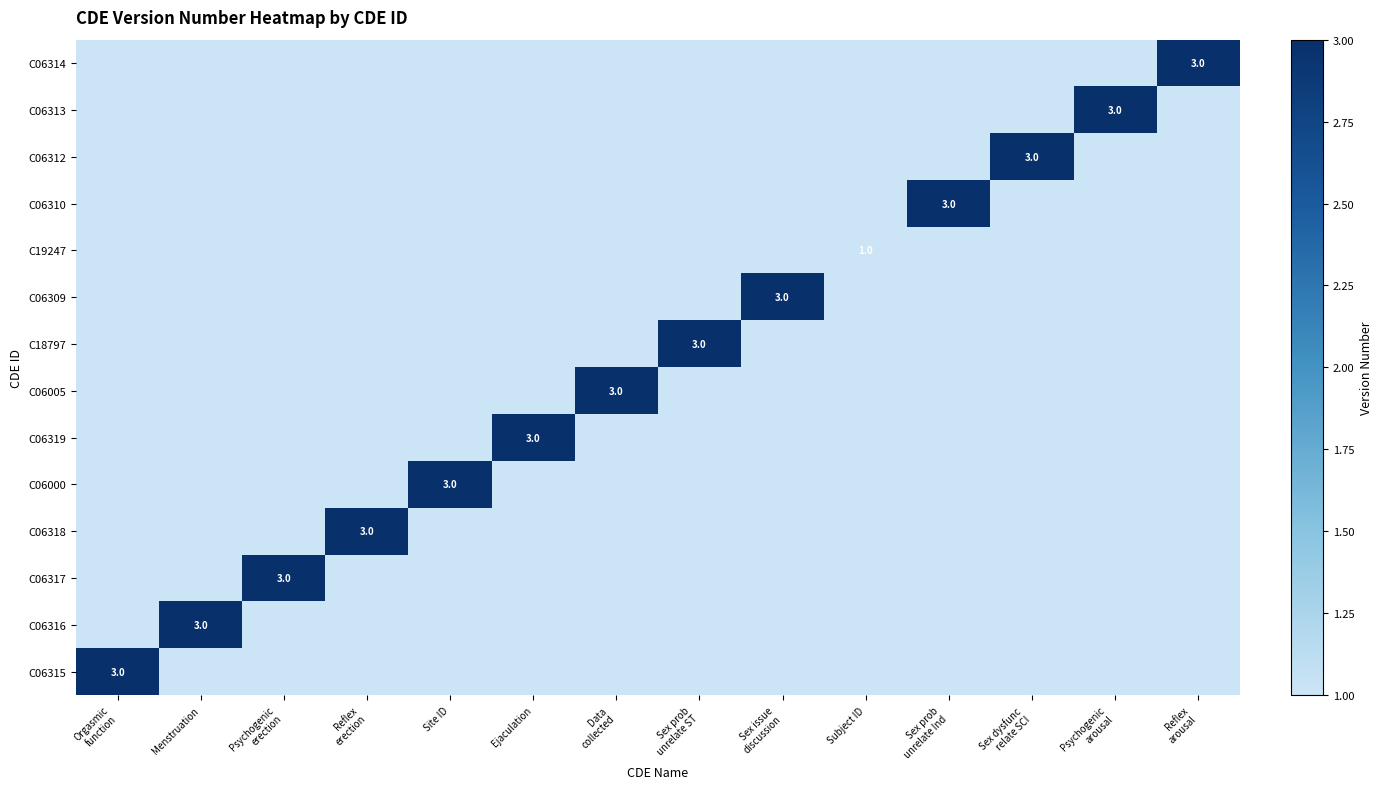

At Sex issue discussion, list the series in order from largest to smallest.

C06309, C06315, C06316, C06317, C06318, C06000, C06319, C06005, C18797, C19247, C06310, C06312, C06313, C06314